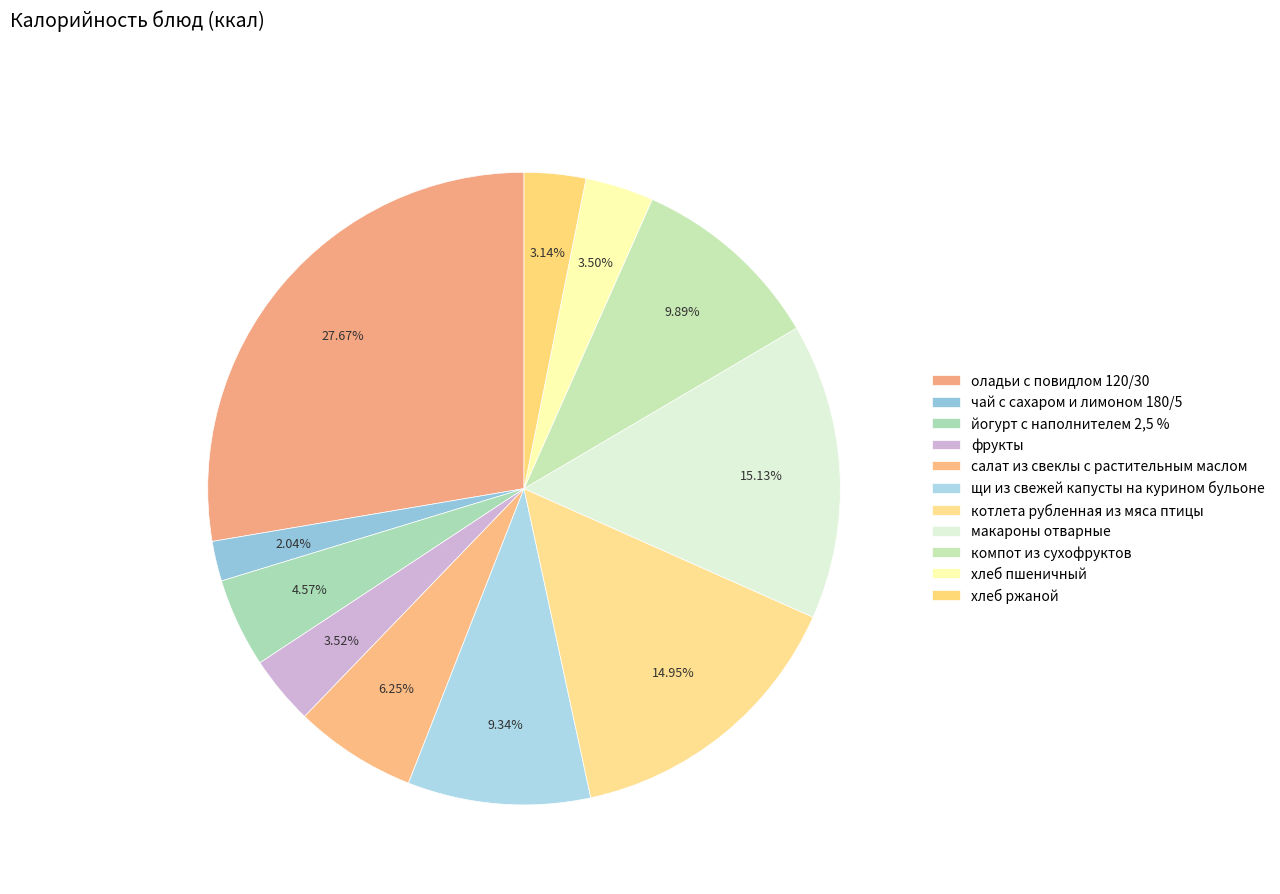

Count the number of slices in the pie.

11